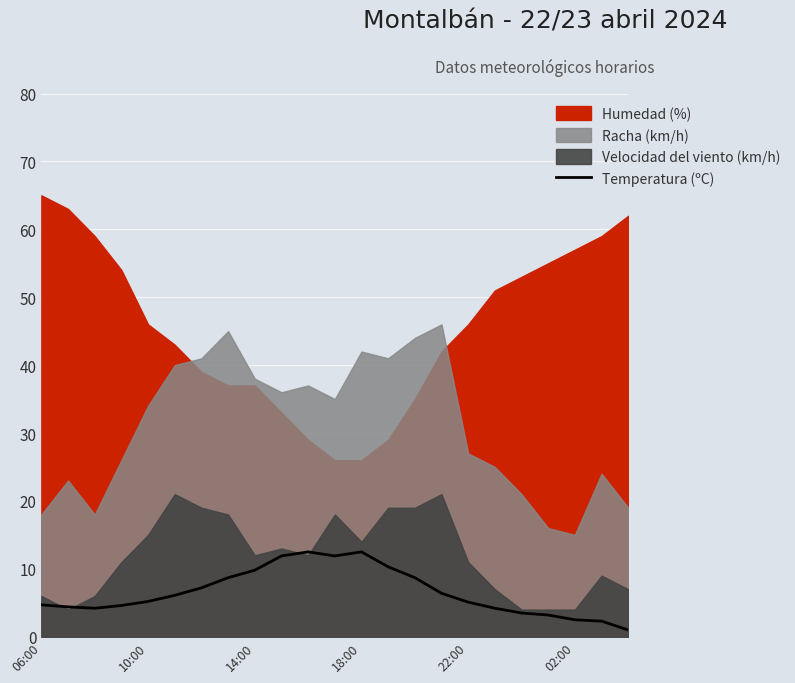

How many values are below 5?

10